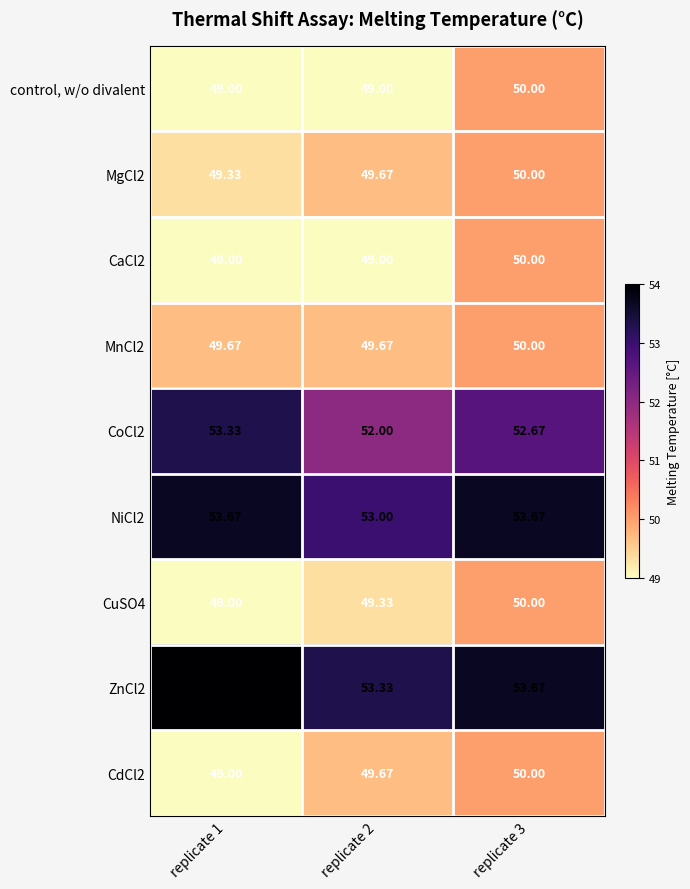

Is the value of CdCl2 at replicate 3 greater than the value of CoCl2 at replicate 2?

No